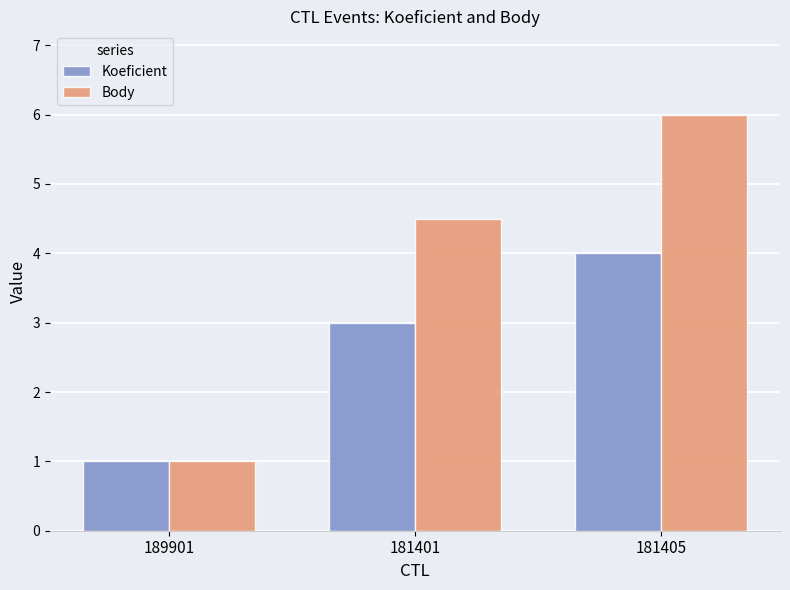

How many Koeficient values are between 1 and 4?

3